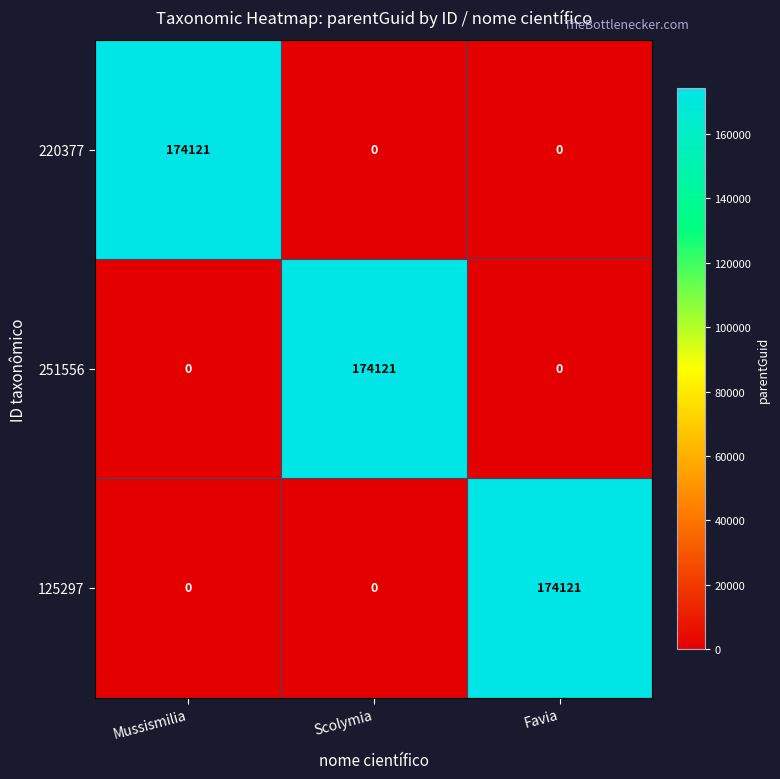

Reading right to left, extract all data points from this chart.

220377: 0	0	174121
251556: 0	174121	0
125297: 174121	0	0